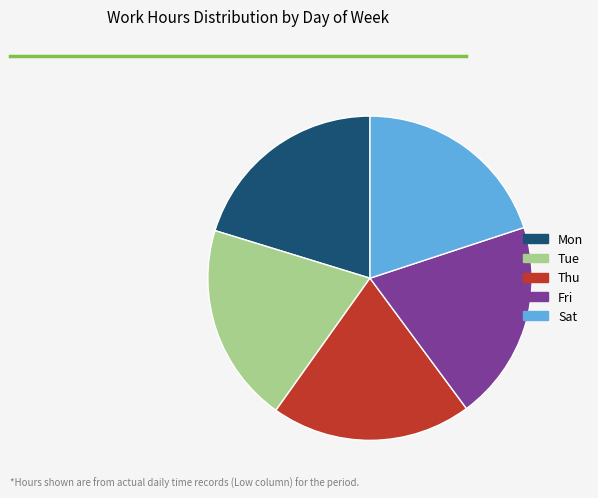

Does Mon account for over 50% of the chart?

No